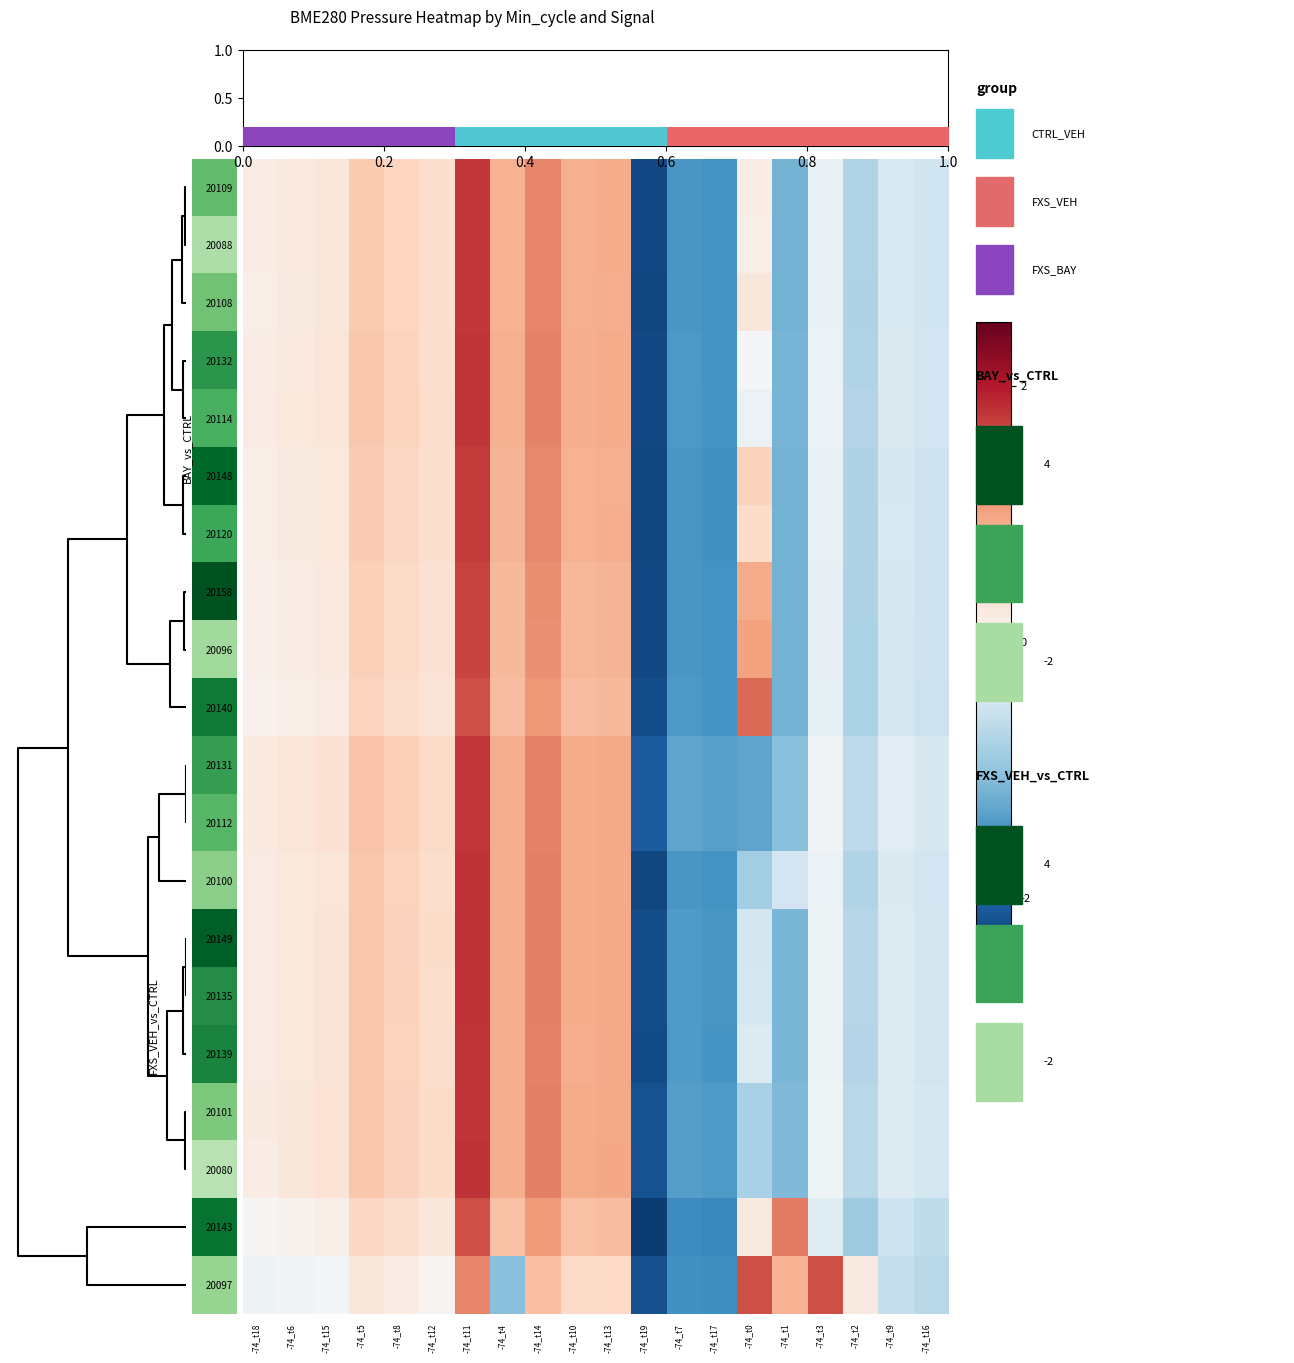

What is the minimum value shown in the chart?

-2.4